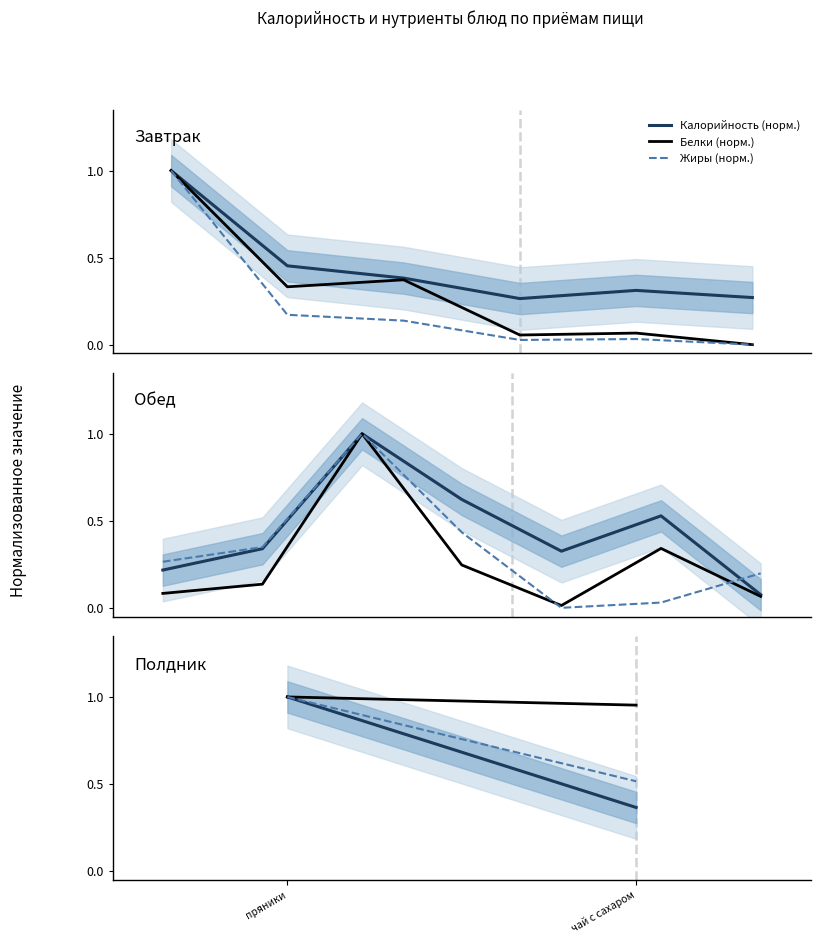

Which series has the largest range (max minus min)?

Калорийность (норм.)